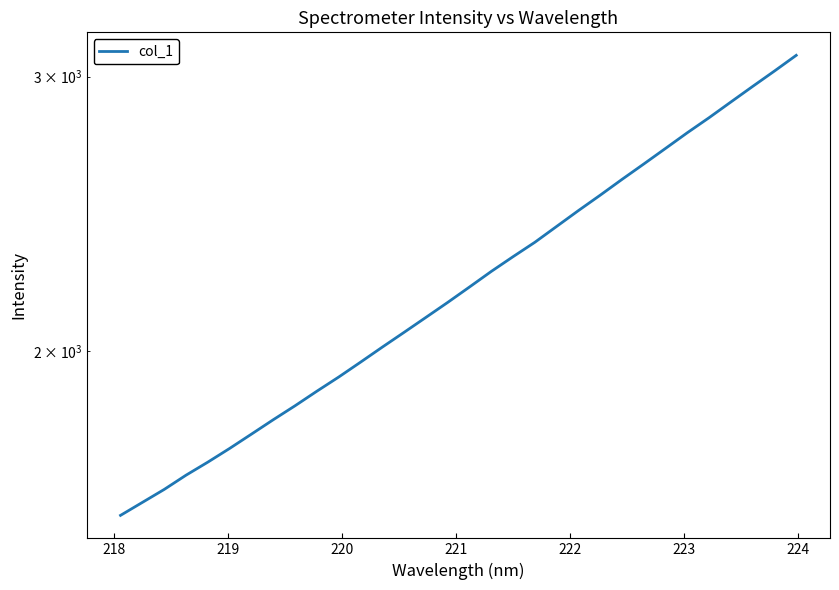

True or false: the data has more than 0 interior local peaks.

False